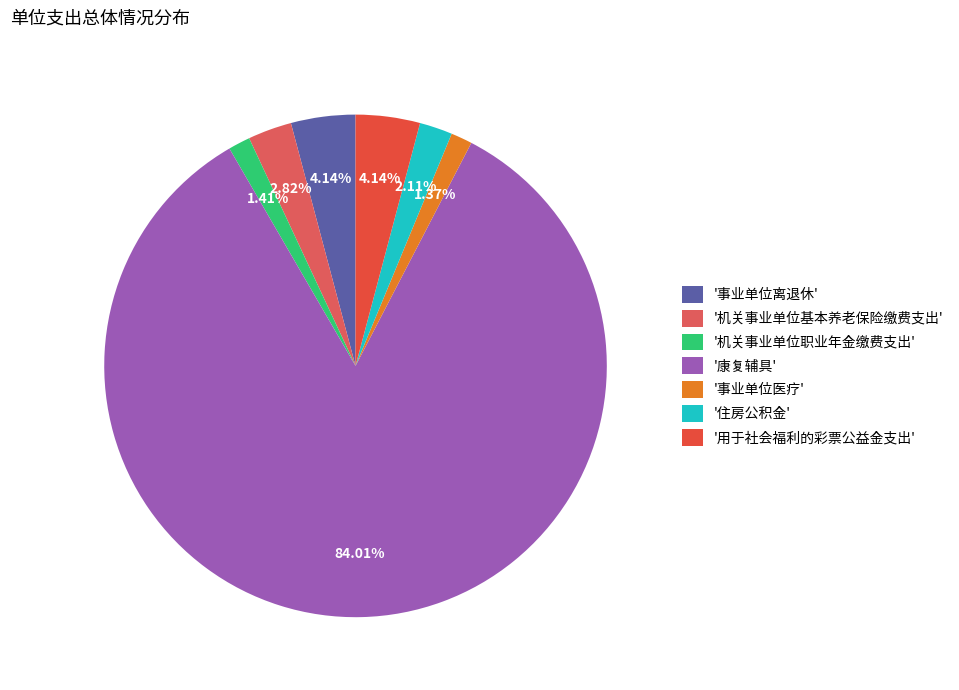

How many slices are in this pie chart?

7